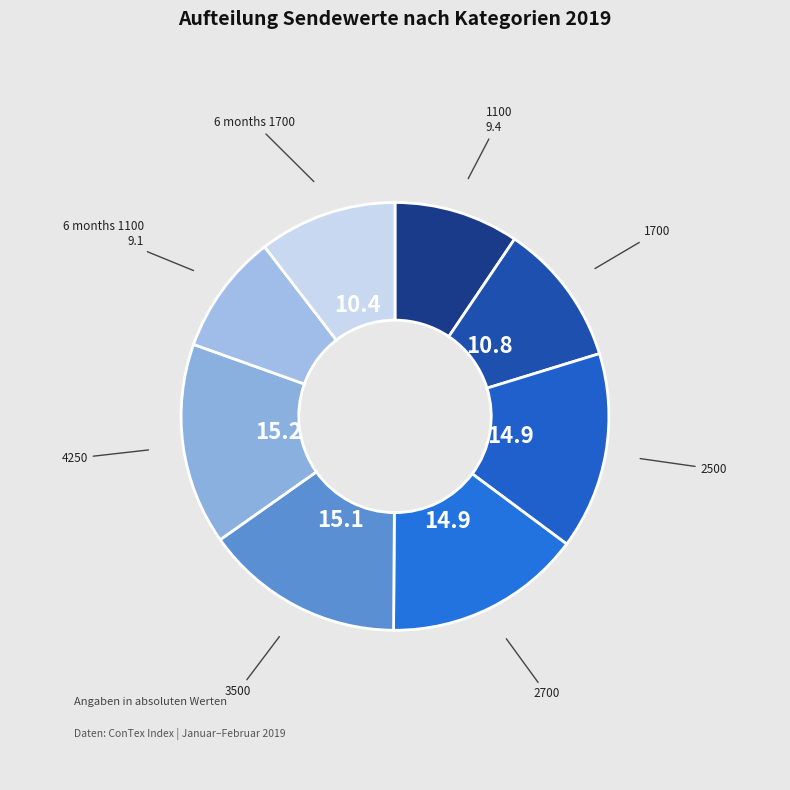

True or false: 1700 accounts for 11% of the total.

True